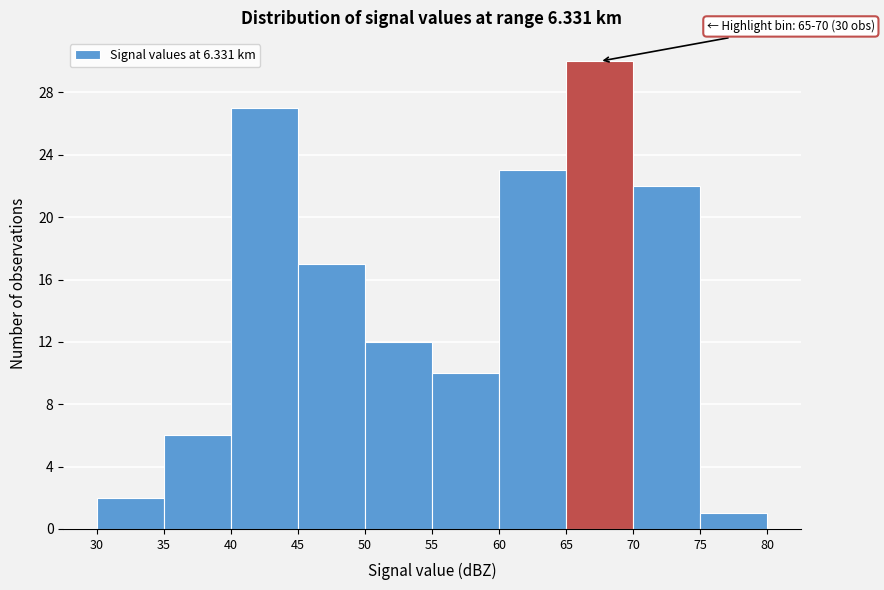

Over which range of the x-axis is the bar tallest?

65 to 70